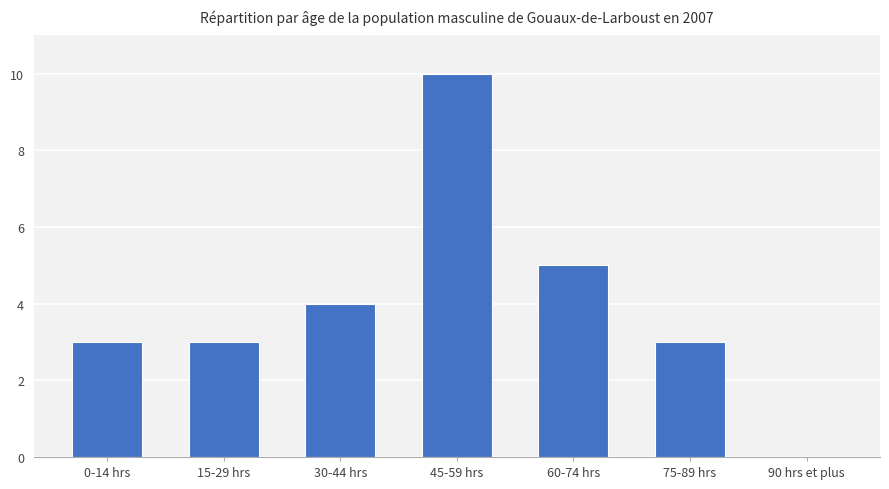

The chart shows a value of 5 at 0-14 hrs. True or false?

False